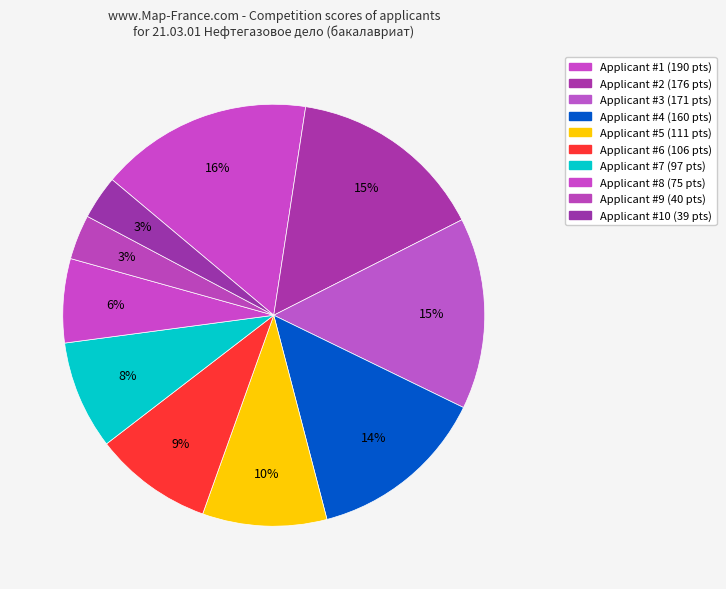

Count the number of slices in the pie.

10